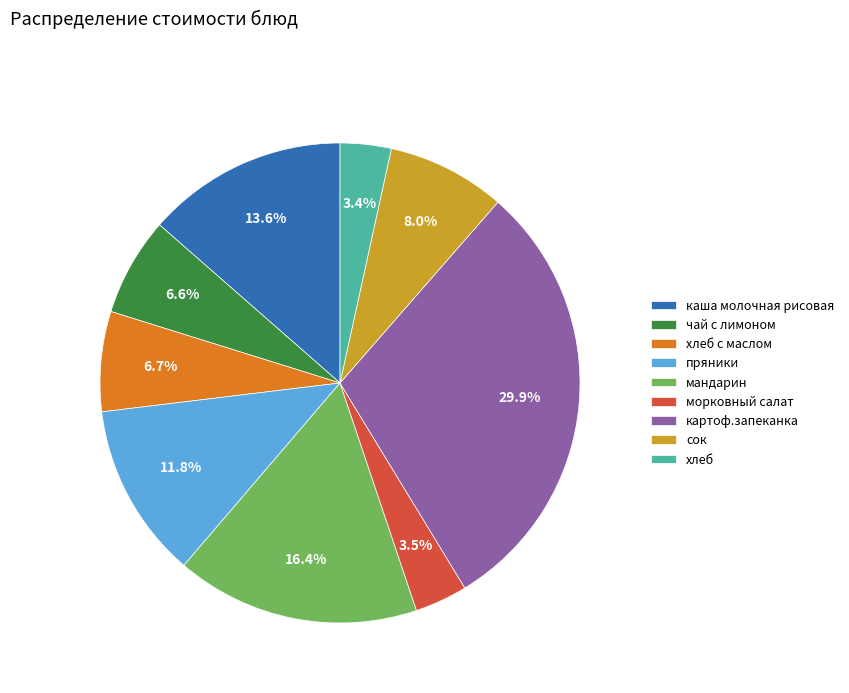

Count the number of slices in the pie.

9